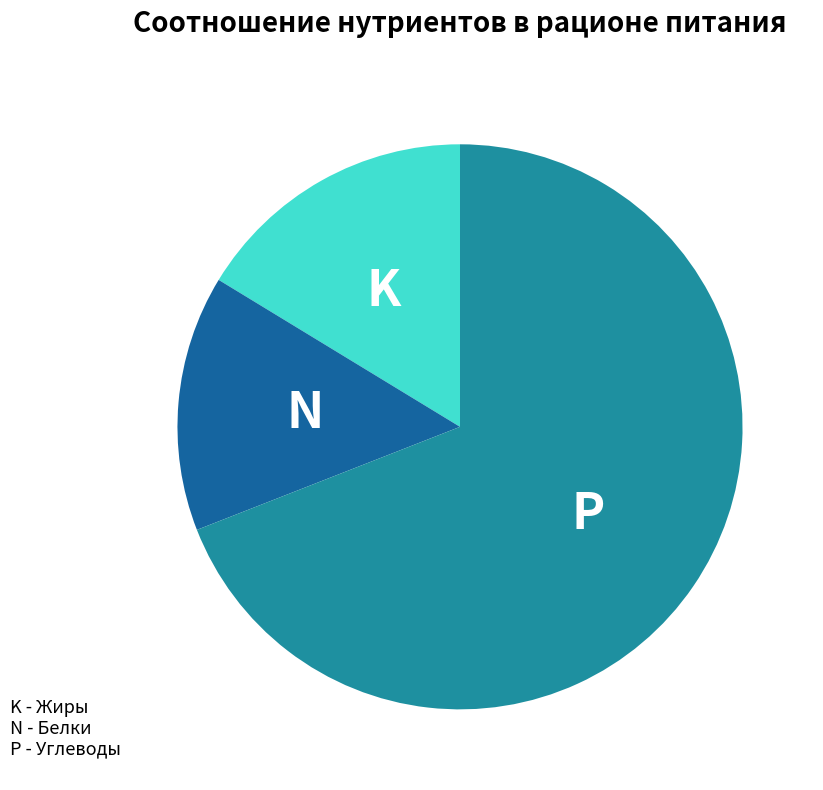

Is there a majority slice in this chart?

Yes